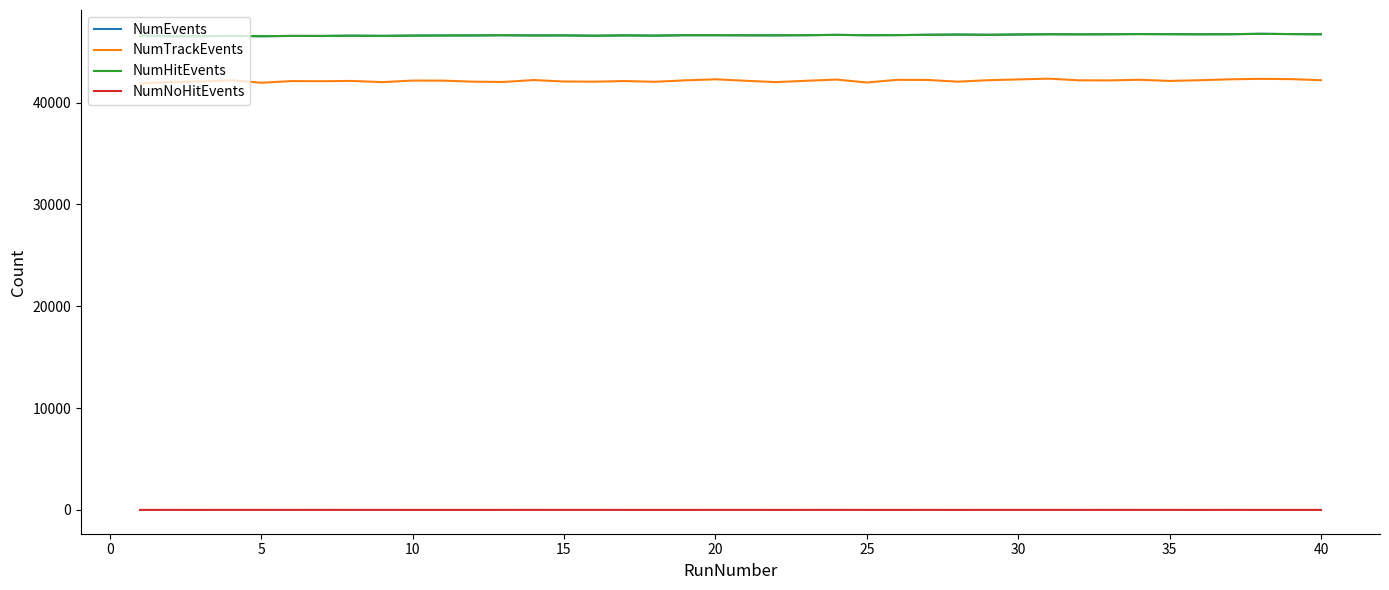

True or false: NumEvents and NumNoHitEvents cross at least once.

False